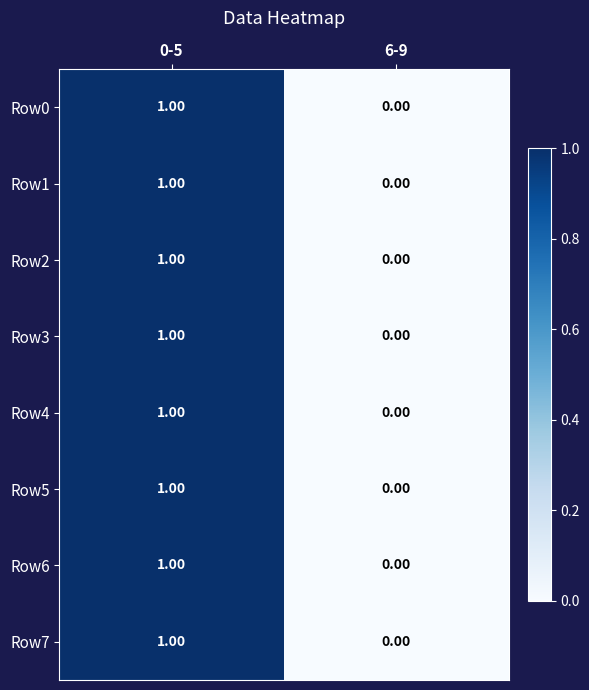

List the labels in order of Row4 value, smallest first.

6-9, 0-5